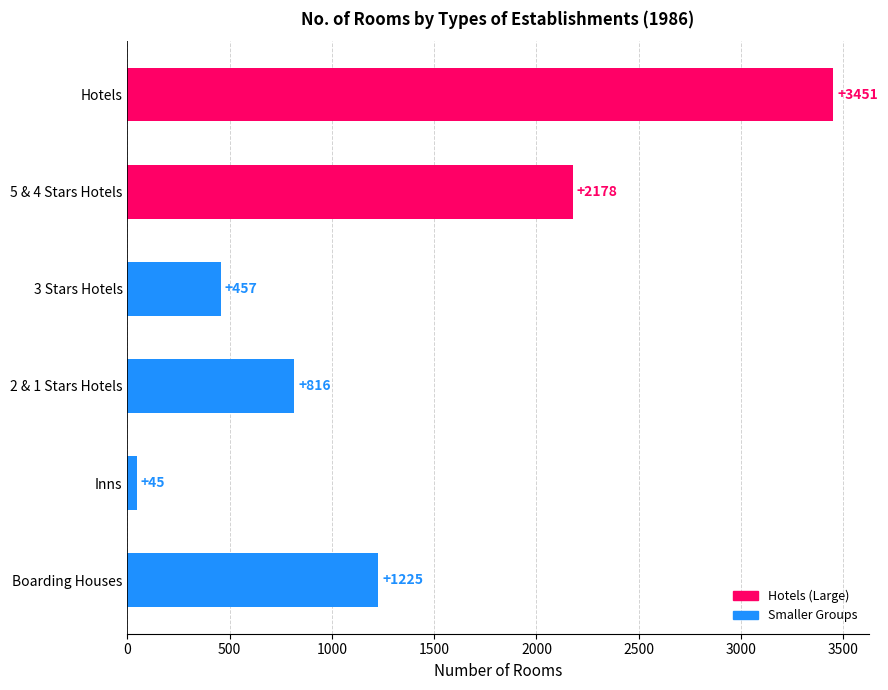

How many values are between 457 and 2178?

4